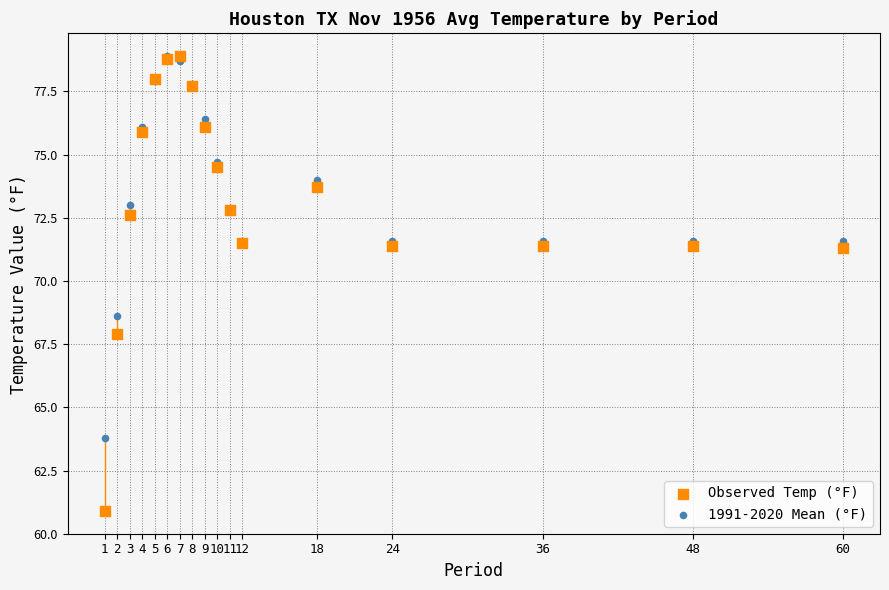

Which series reaches the minimum Y coordinate?

Observed Temp (°F)